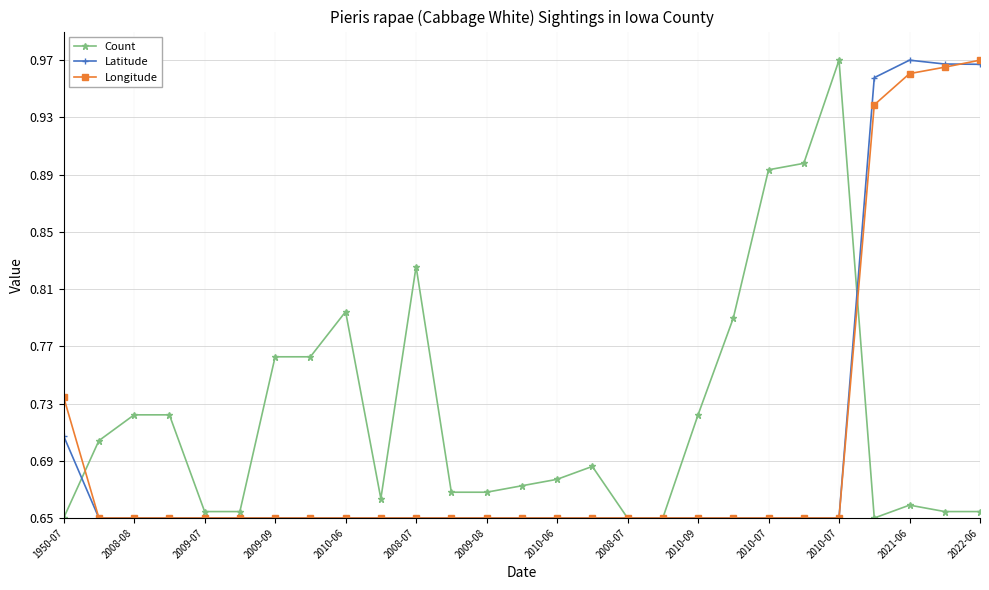

Which series has the largest total across all categories?

Count